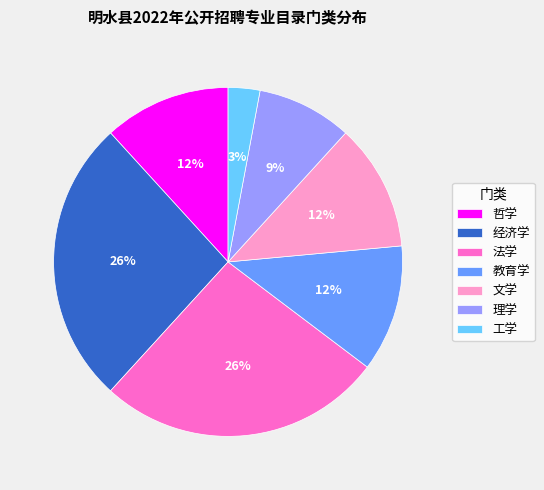

How many slices are in this pie chart?

7